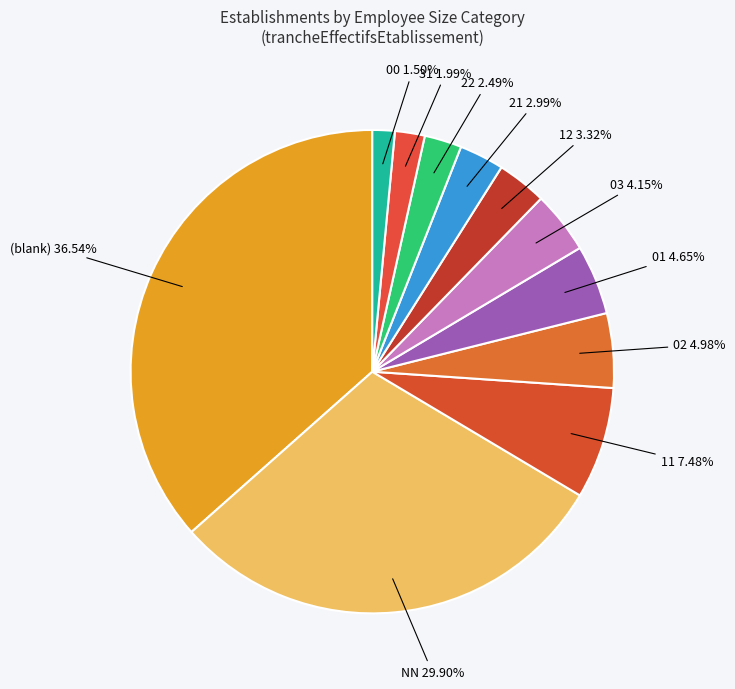

Combined, do 03 and 02 account for over 50%?

No